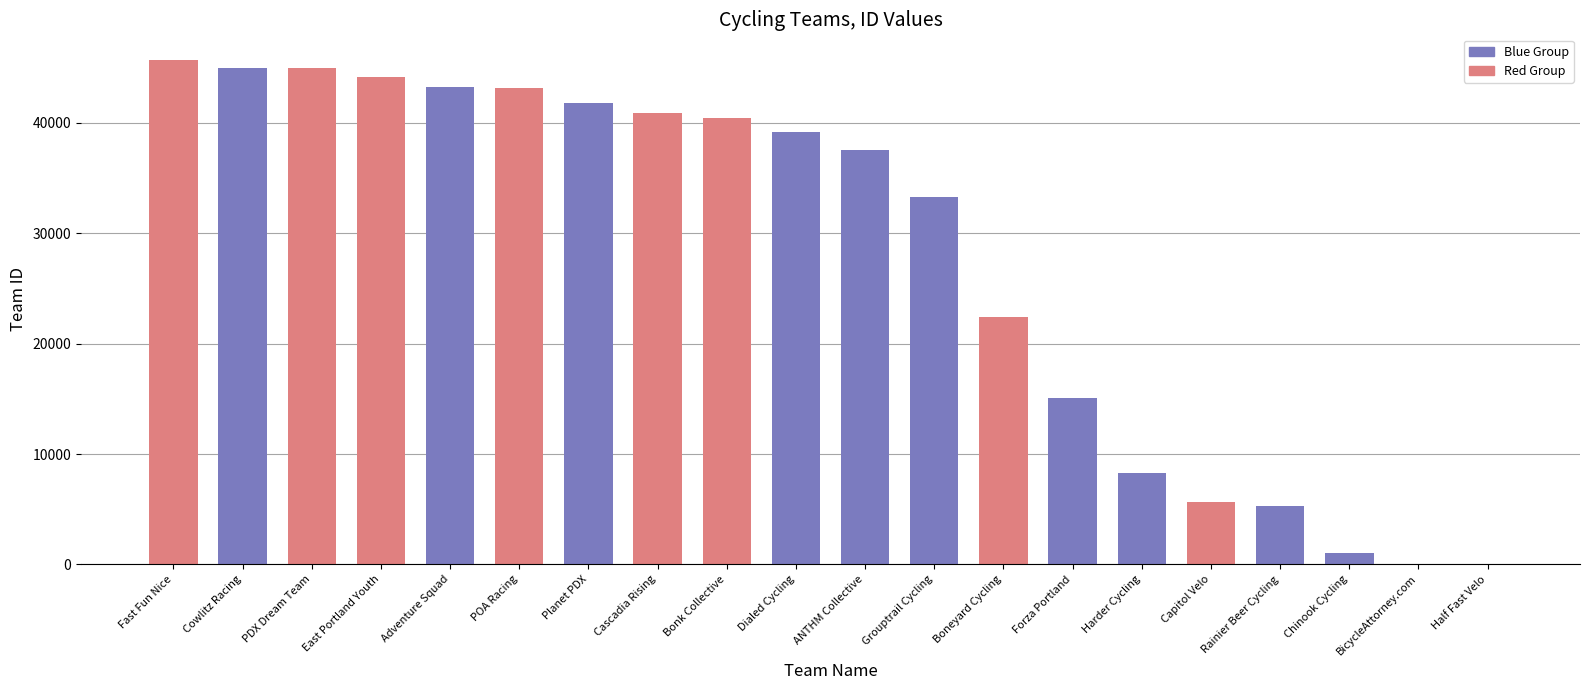

What is the maximum value shown in the chart?

45747